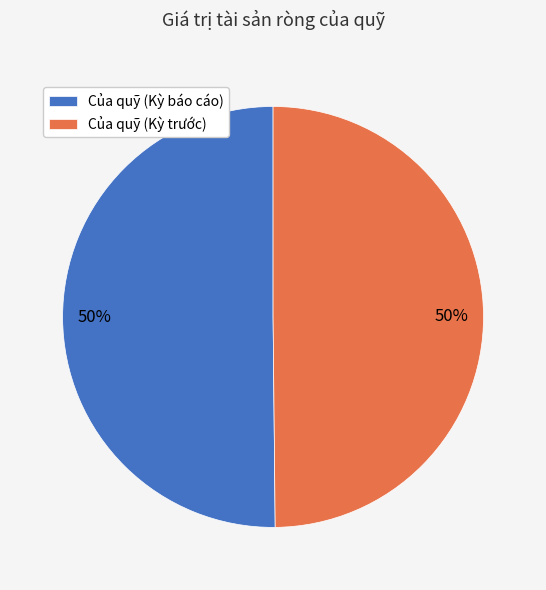

Is the sum of Của quỹ (Kỳ báo cáo) and Của quỹ (Kỳ trước) greater than half?

Yes